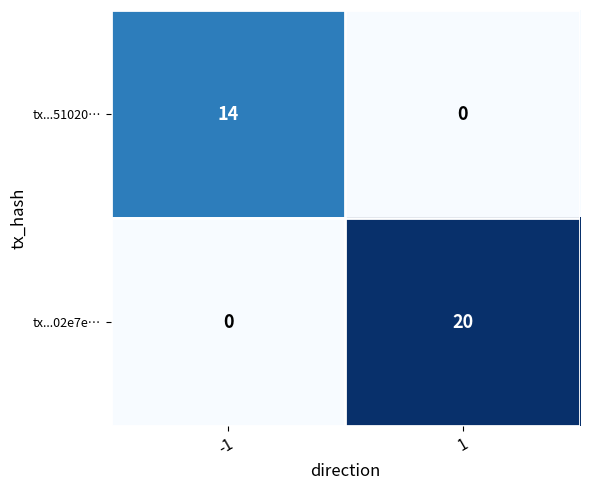

The tx...02e7e… series shows 10 at 1. True or false?

False